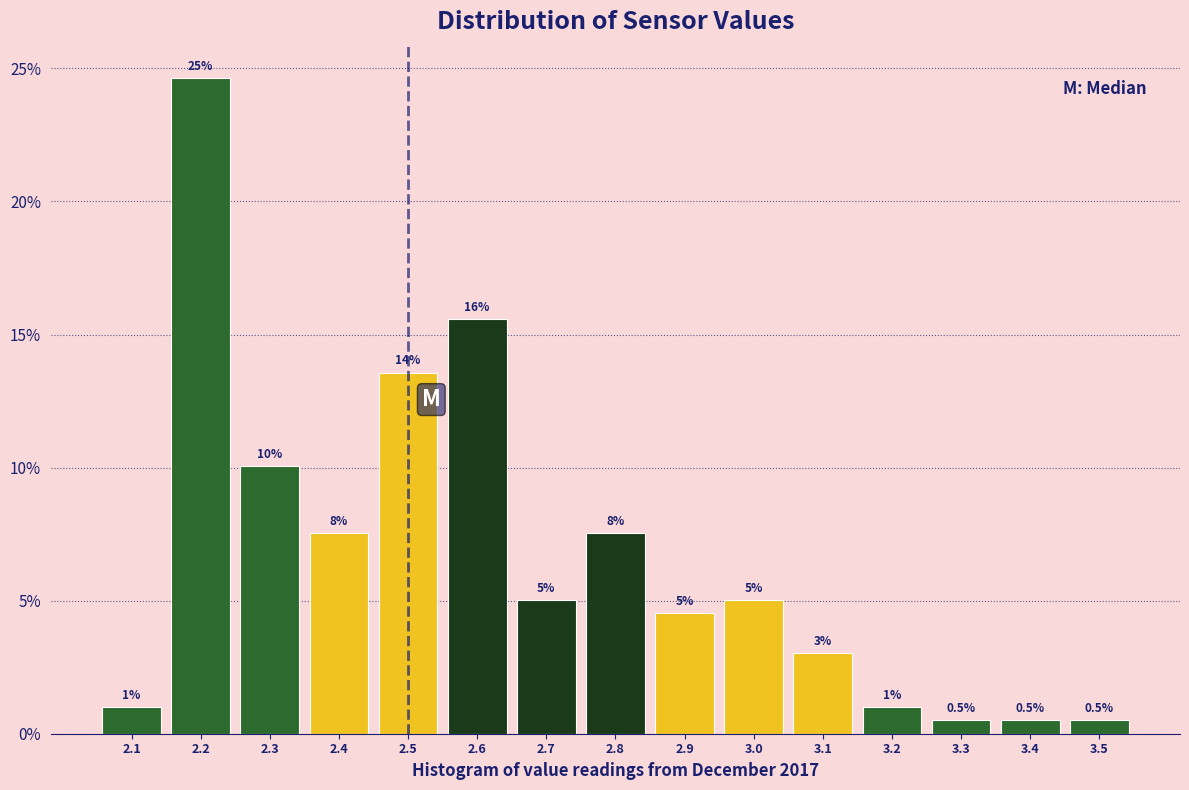

Which range on the x-axis has the tallest bar?

2.15 to 2.25